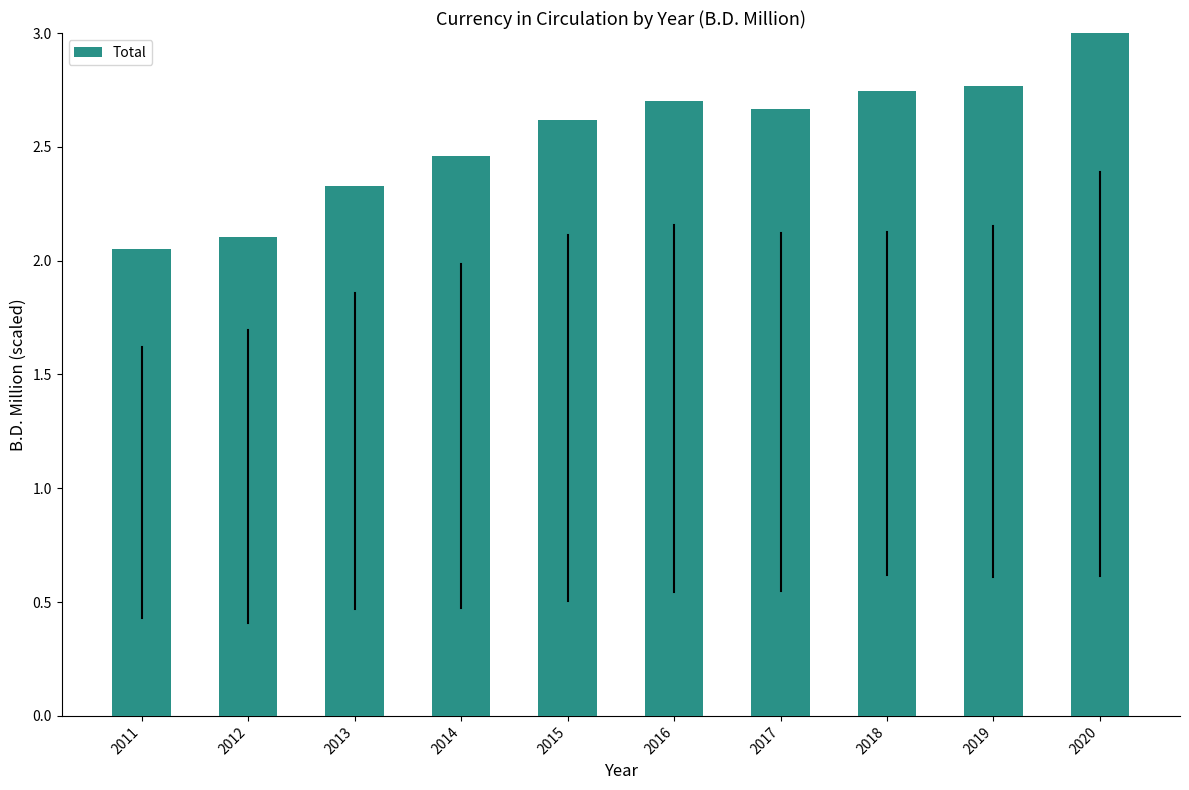

Does the chart contain any negative values?

No